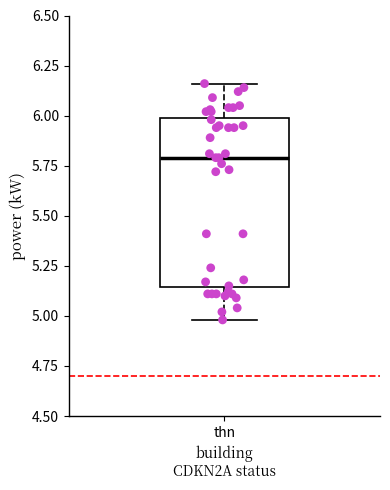

Transcribe this box plot: give where the median line is, the range the box spans, and where the two whiskers end, as read against the y-axis. The values are not printed on the chart, so give them approximately, as read against the axis.

median 5.80, box 5.15 to 6.00, whiskers 5.00 to 6.15